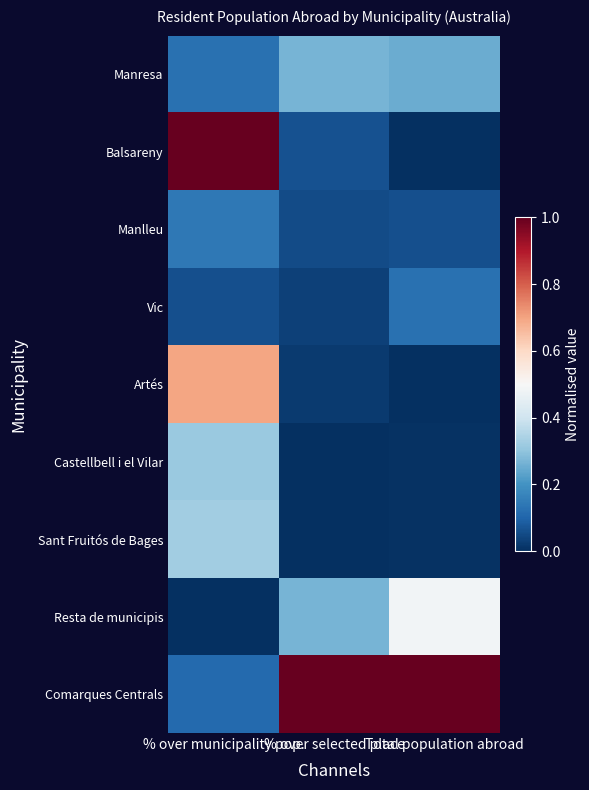

Reading right to left, transcribe all the data shown in this chart.

Manresa: Total population abroad=0.3	% over selected place=0.3	% over municipality pop.=0.1
Balsareny: Total population abroad=0.0	% over selected place=0.1	% over municipality pop.=1.0
Manlleu: Total population abroad=0.1	% over selected place=0.1	% over municipality pop.=0.1
Vic: Total population abroad=0.1	% over selected place=0.0	% over municipality pop.=0.1
Artés: Total population abroad=0.0	% over selected place=0.0	% over municipality pop.=0.7
Castellbell i el Vilar: Total population abroad=0.0	% over selected place=0.0	% over municipality pop.=0.3
Sant Fruitós de Bages: Total population abroad=0.0	% over selected place=0.0	% over municipality pop.=0.3
Resta de municipis: Total population abroad=0.5	% over selected place=0.3	% over municipality pop.=0.0
Comarques Centrals: Total population abroad=1.0	% over selected place=1.0	% over municipality pop.=0.1